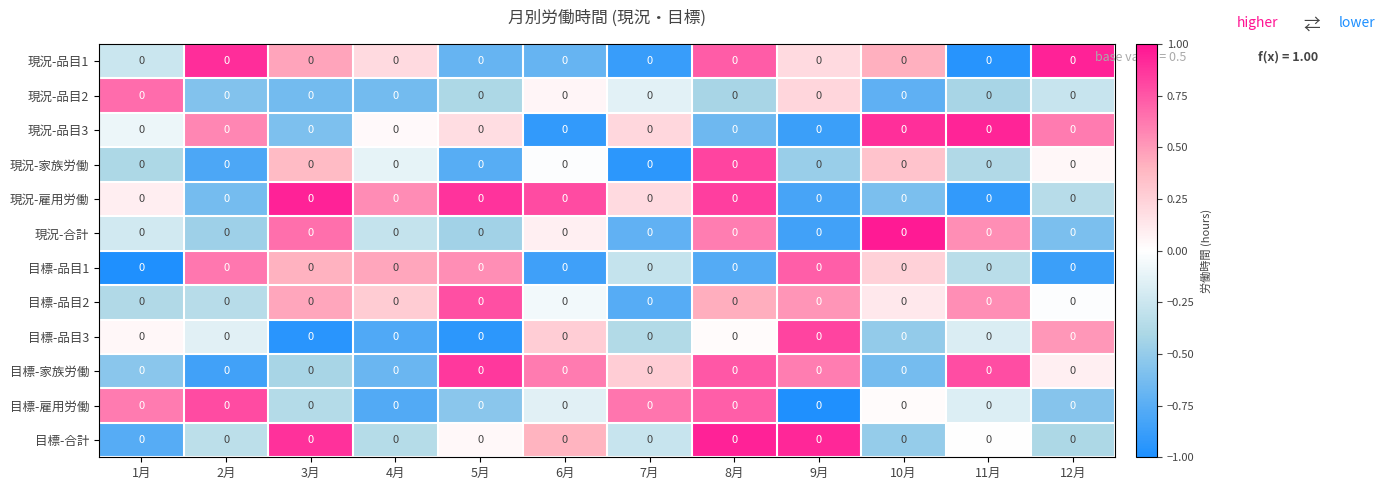

What is the sum of the 目標-品目2 values at 1月 and 12月?

-0.4